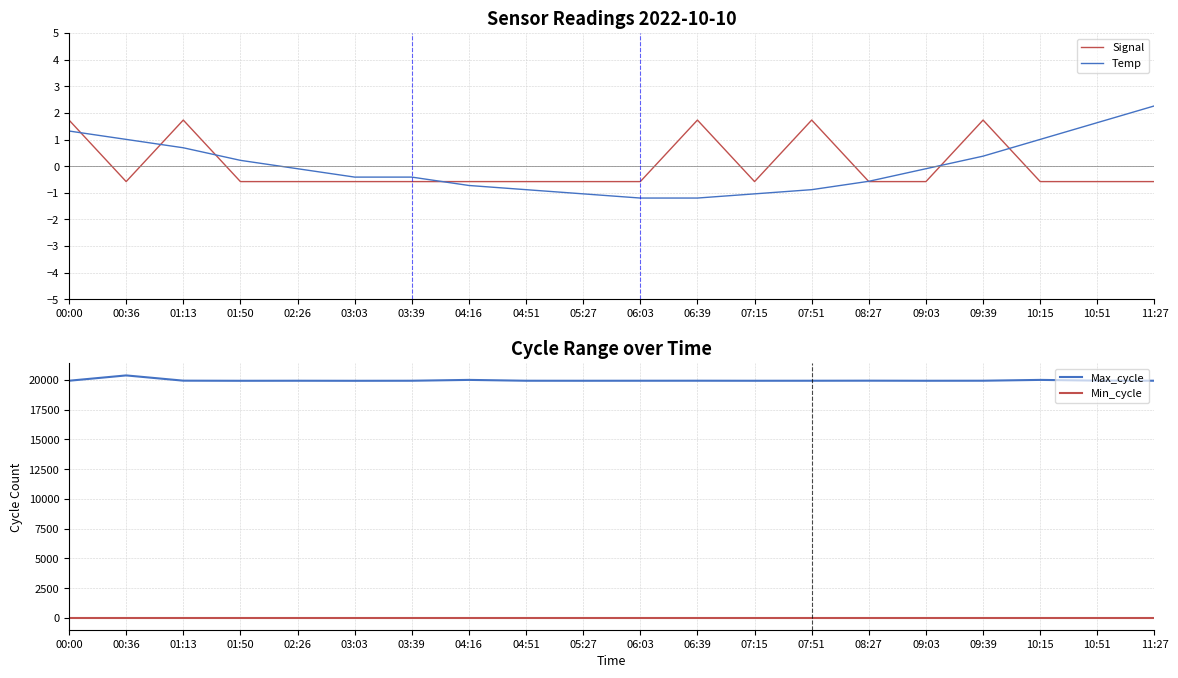

Which series has the largest range (max minus min)?

Max_cycle